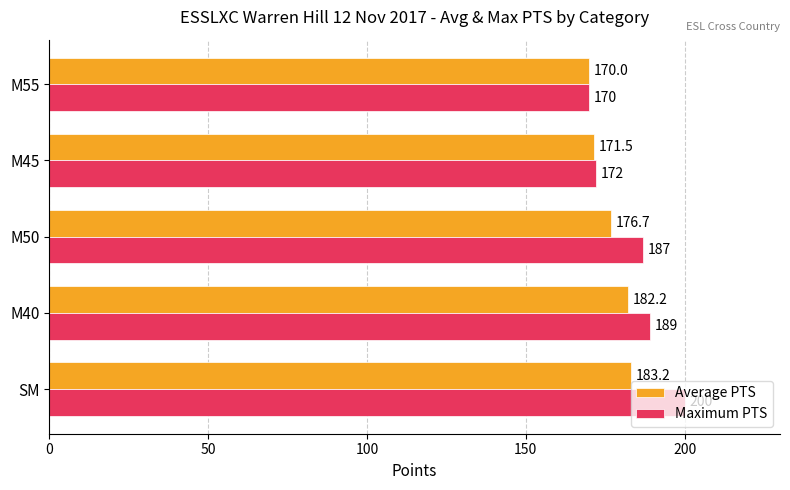

At which label is Maximum PTS closest to 185?

M50